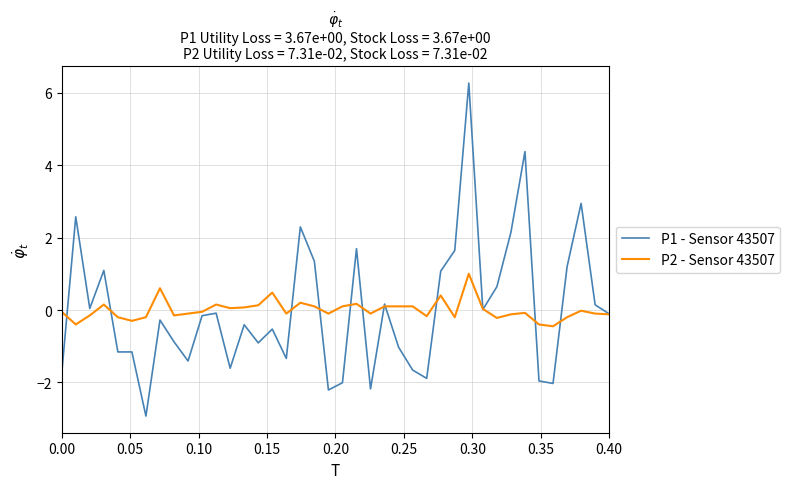

Which series has the widest spread of values?

P1 - Sensor 43507